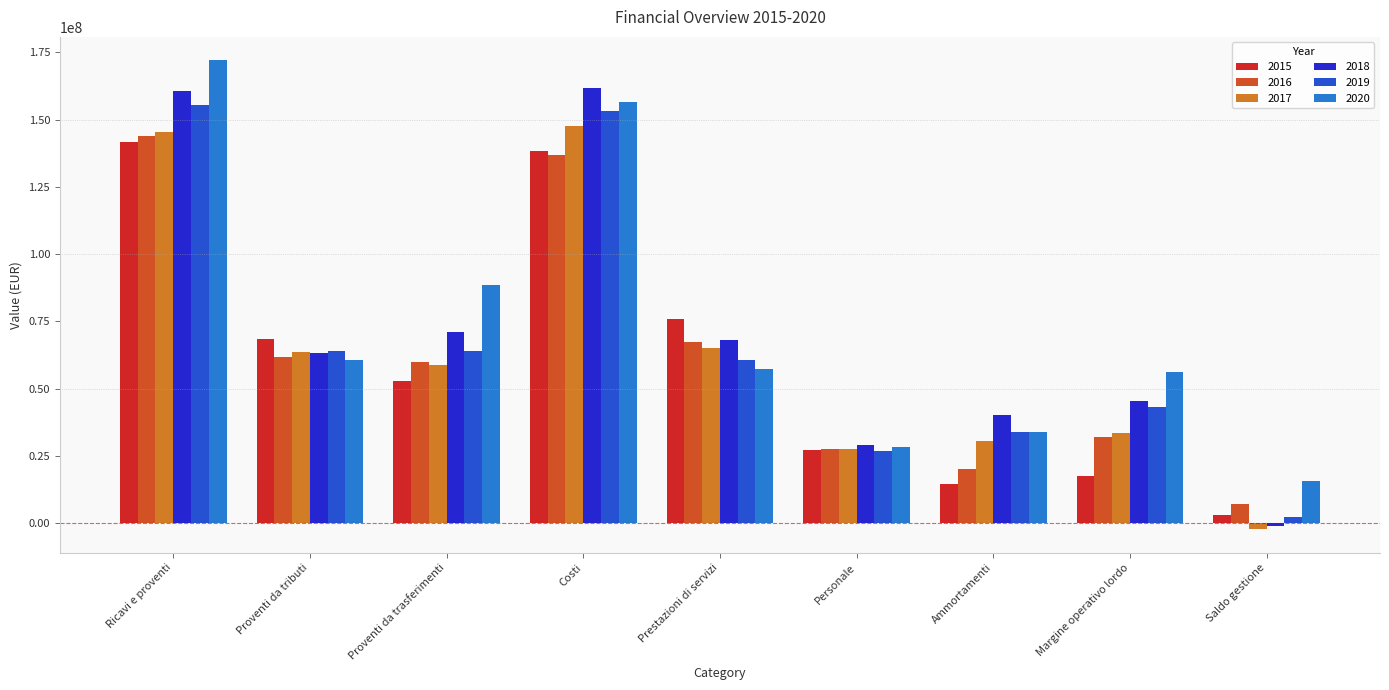

How many values in the 2015 series are below 52885027?

4